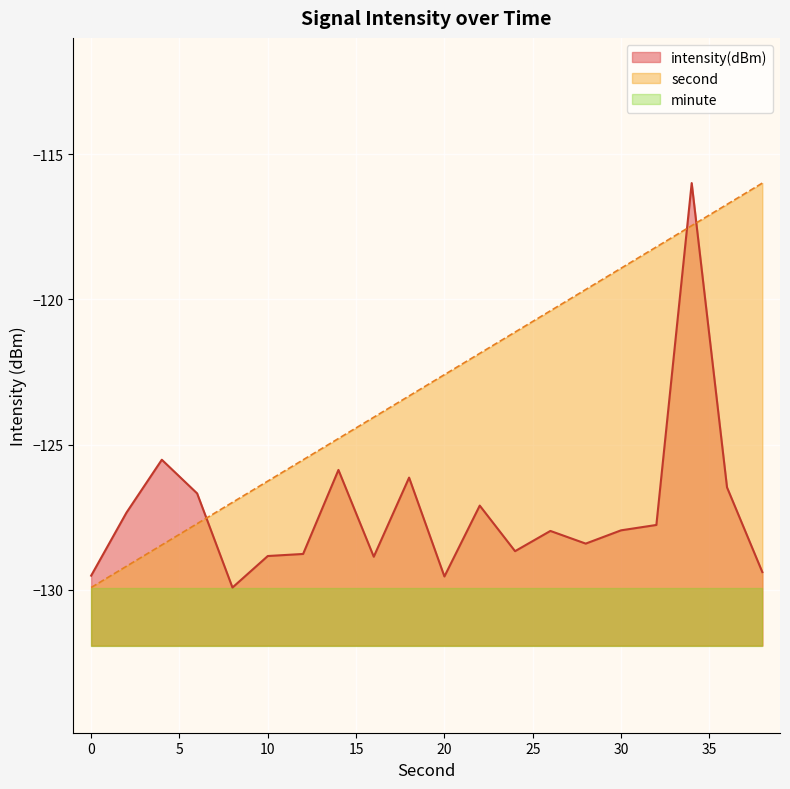

True or false: second has a value of -121.9 at 22.

True